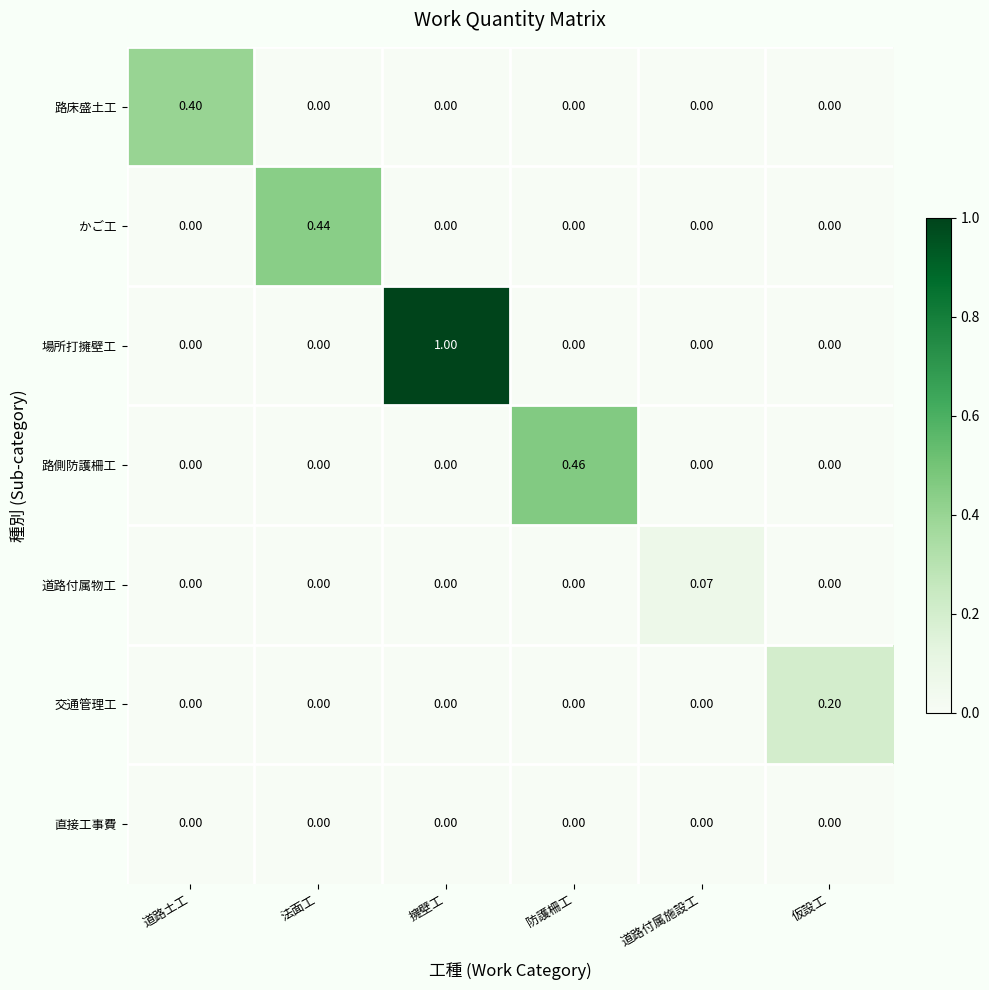

Which series changed the most between 擁壁工 and 防護柵工?

場所打擁壁工